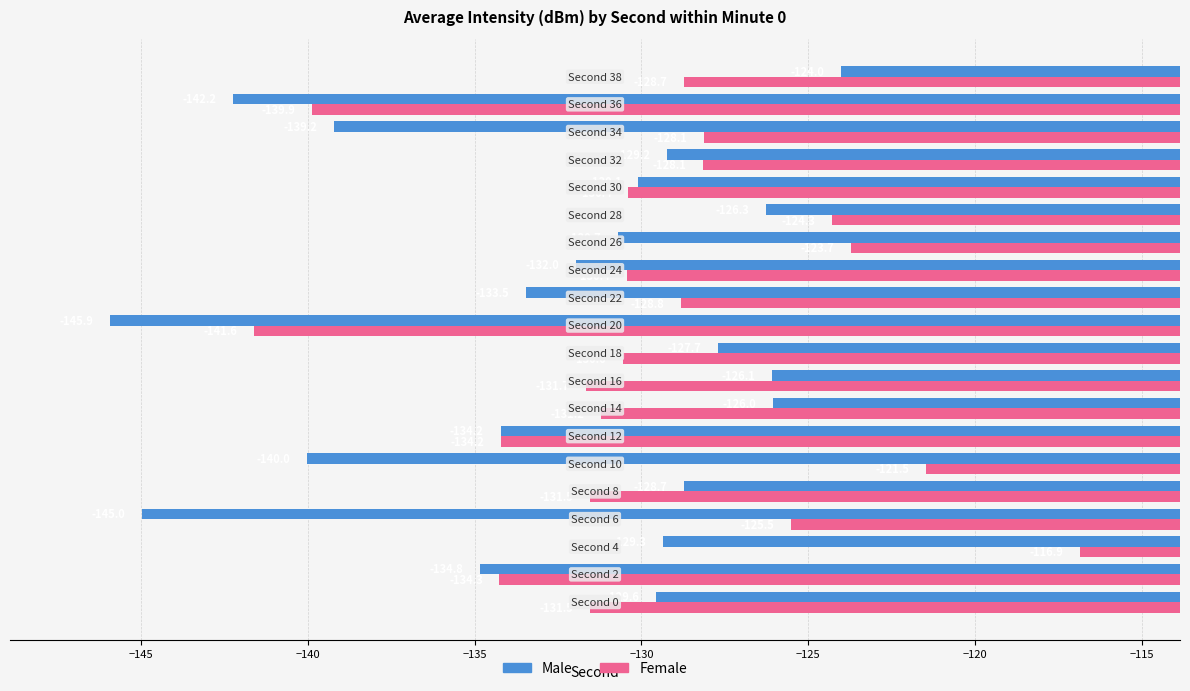

What is the highest value of the Female series?

-116.9